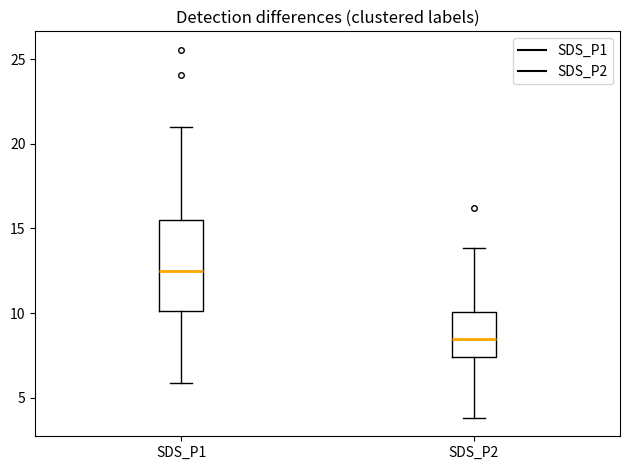

Which box's median line is the lowest?

SDS_P2